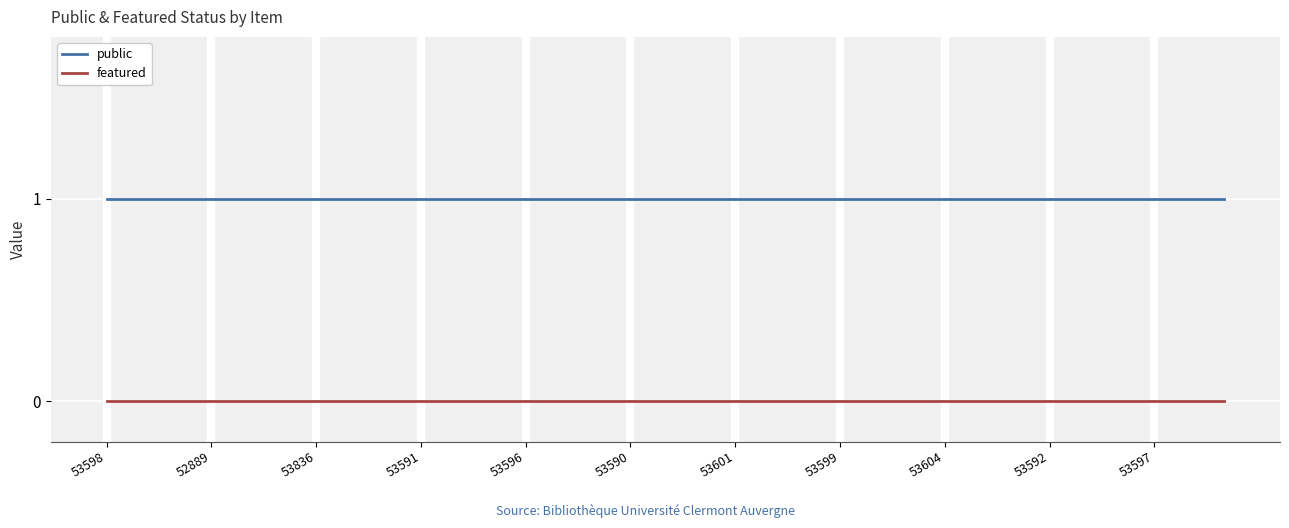

How many distinct data groups are displayed?

2